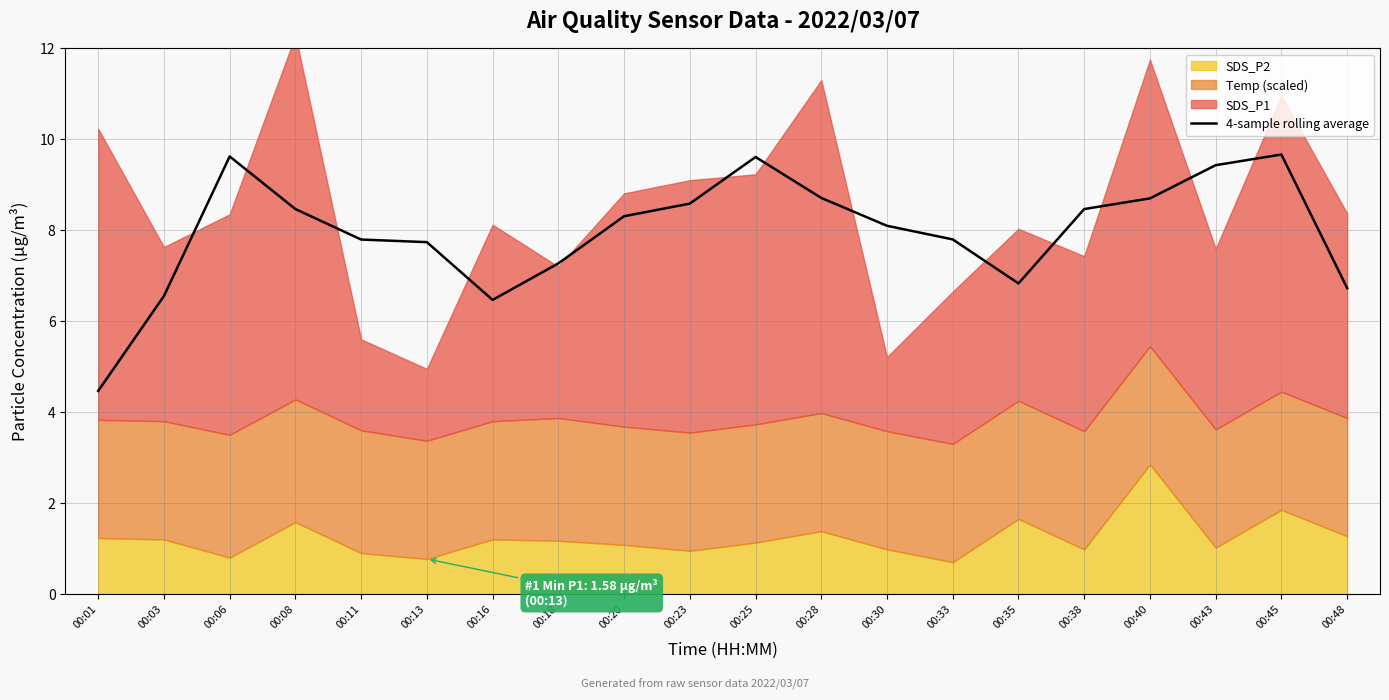

How many interior local peaks (higher than both neighbors) does the data have?

3